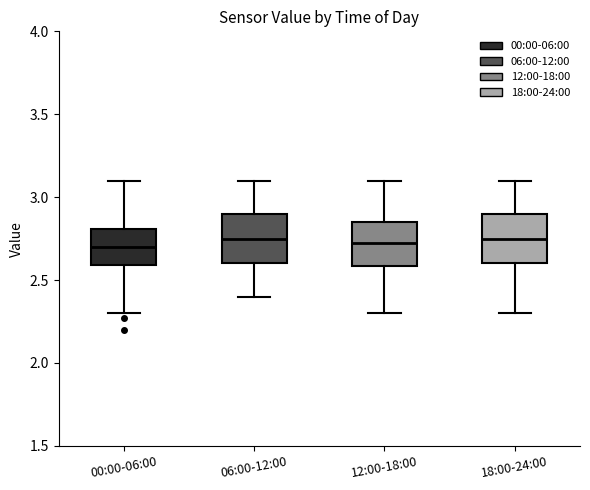

Where does the median line of the box for 12:00-18:00 sit on the y-axis? The values are not printed on the chart, so give them approximately, as read against the axis.

2.75